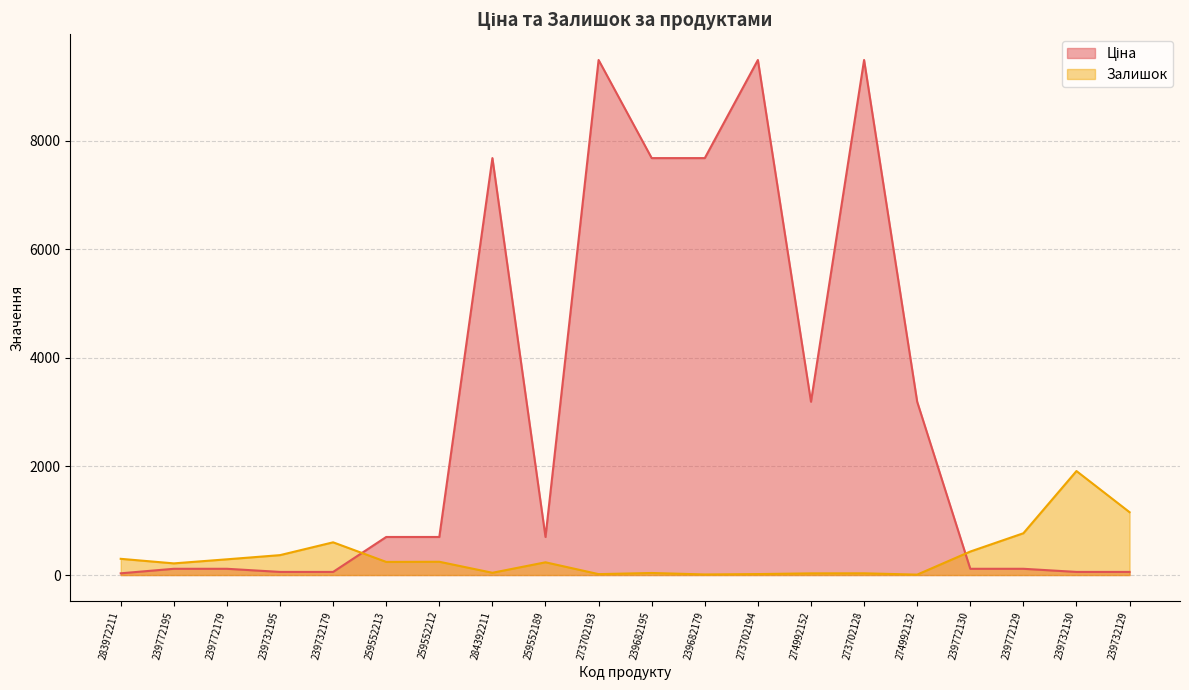

What is the smallest value displayed?

8.0